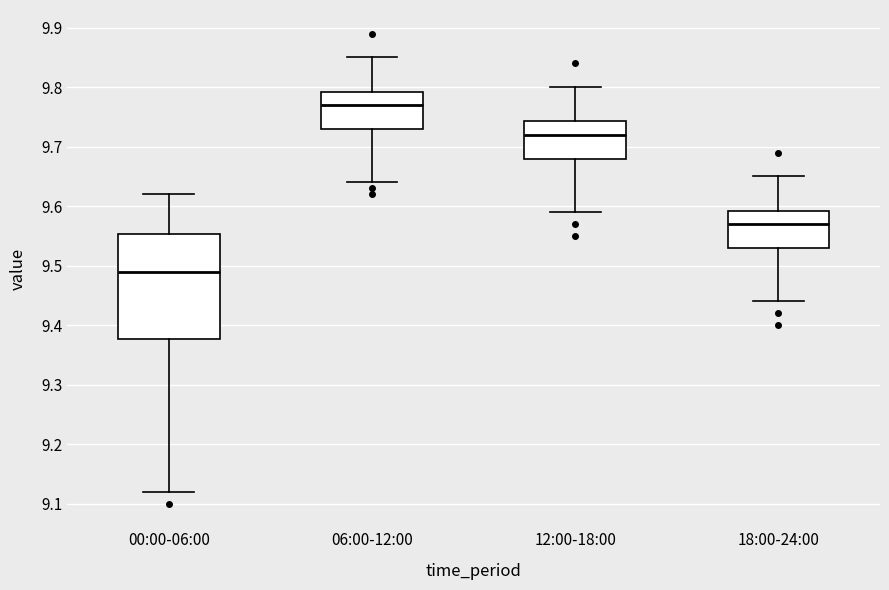

Which box is the tallest, from its lower edge to its upper edge?

00:00-06:00